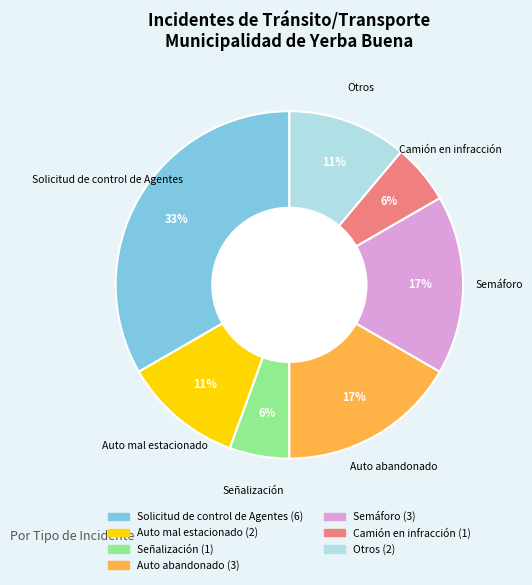

What percentage is the Semáforo slice, to the nearest percent?

17%